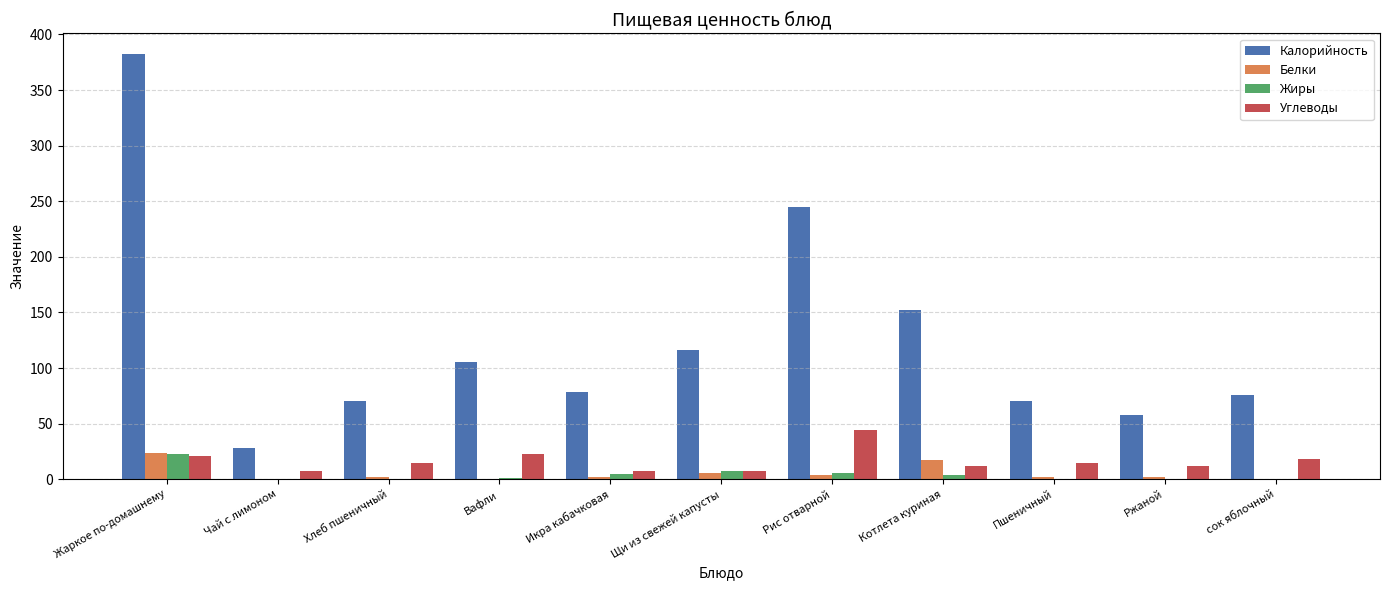

What are all the series names shown in the legend?

Калорийность, Белки, Жиры, Углеводы